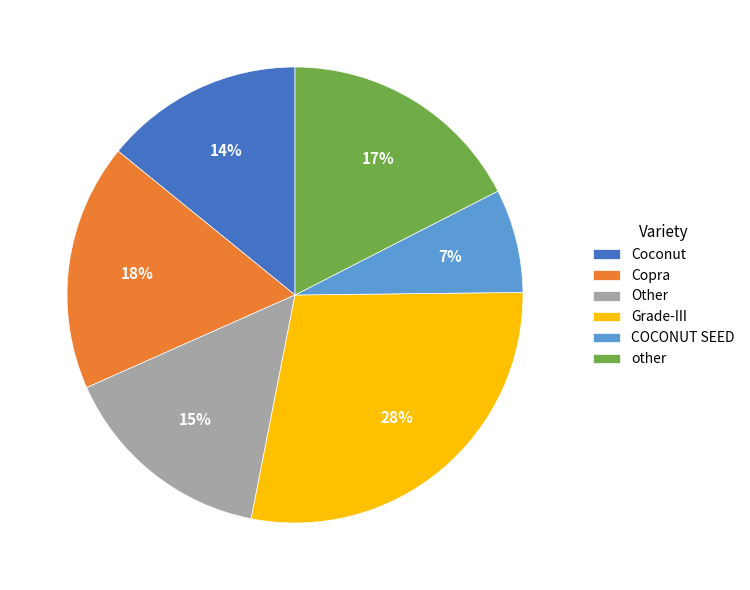

Is there a majority slice in this chart?

No